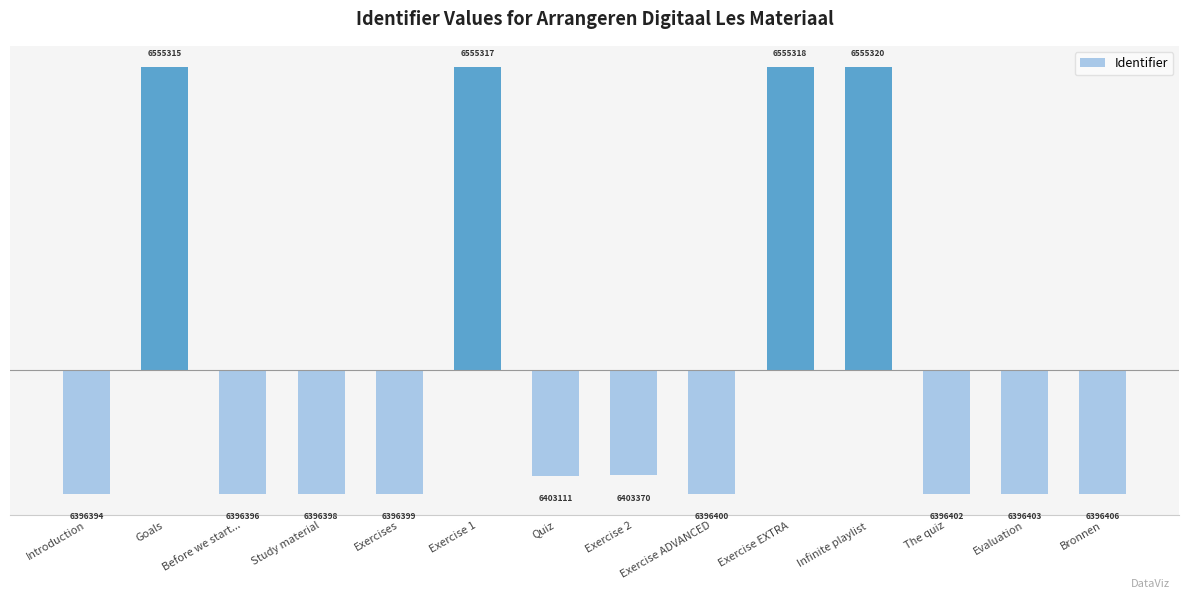

Does the chart contain any negative values?

Yes